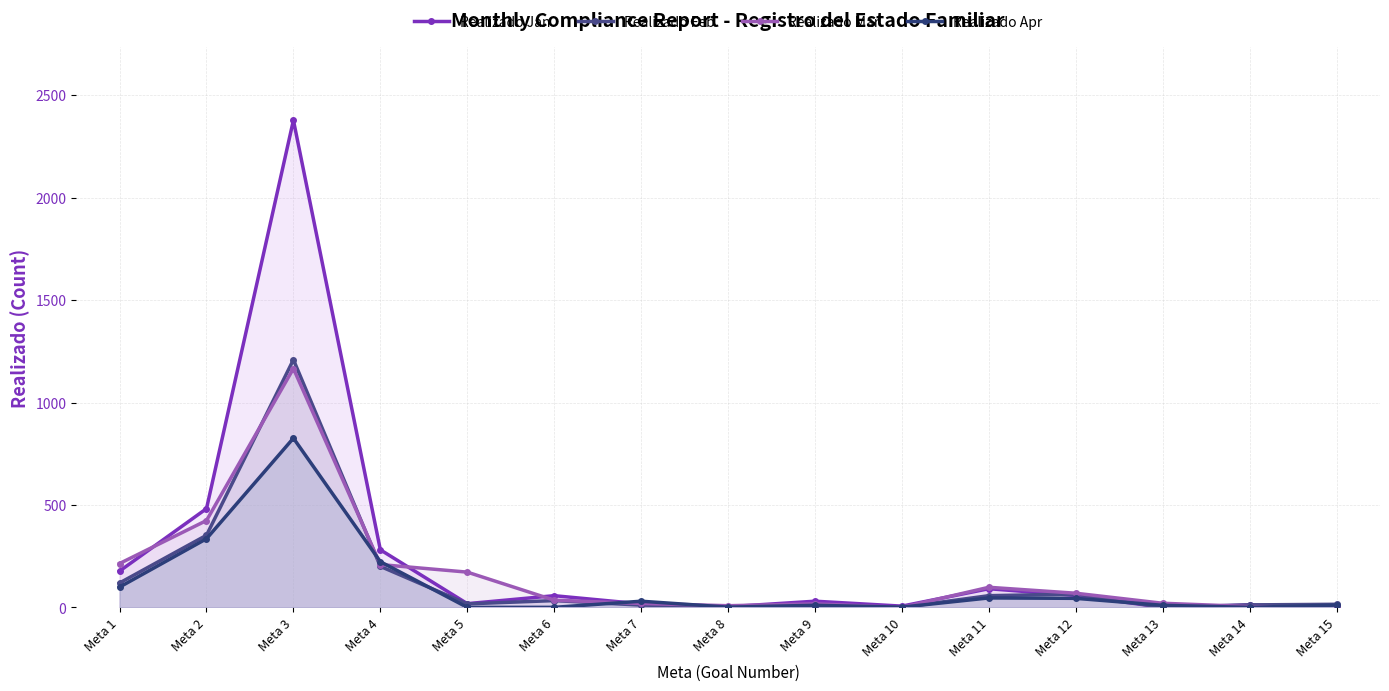

How many positive values does the Realizado Apr series have?

12